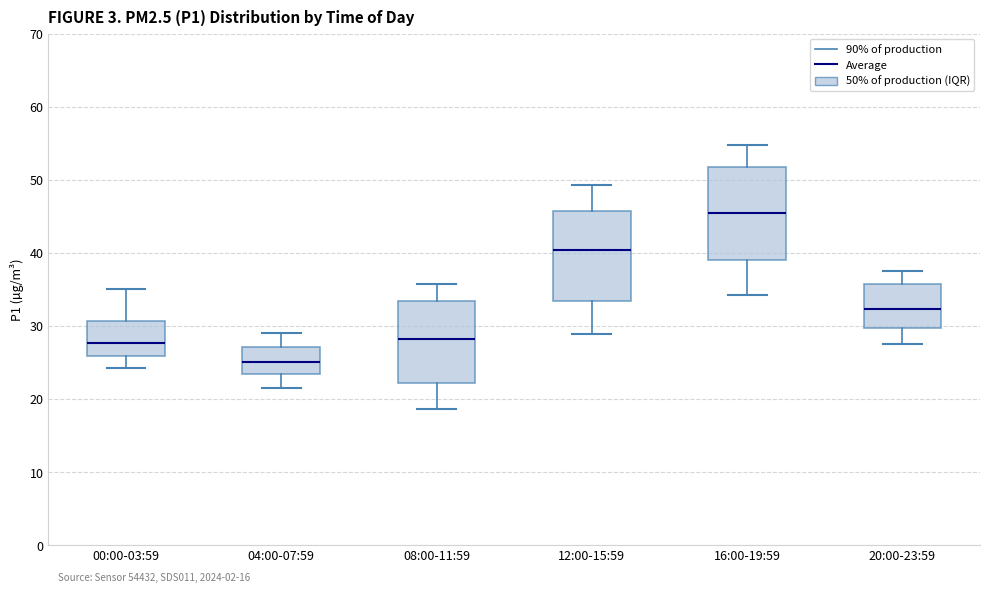

Which box has the lowest median line?

04:00-07:59